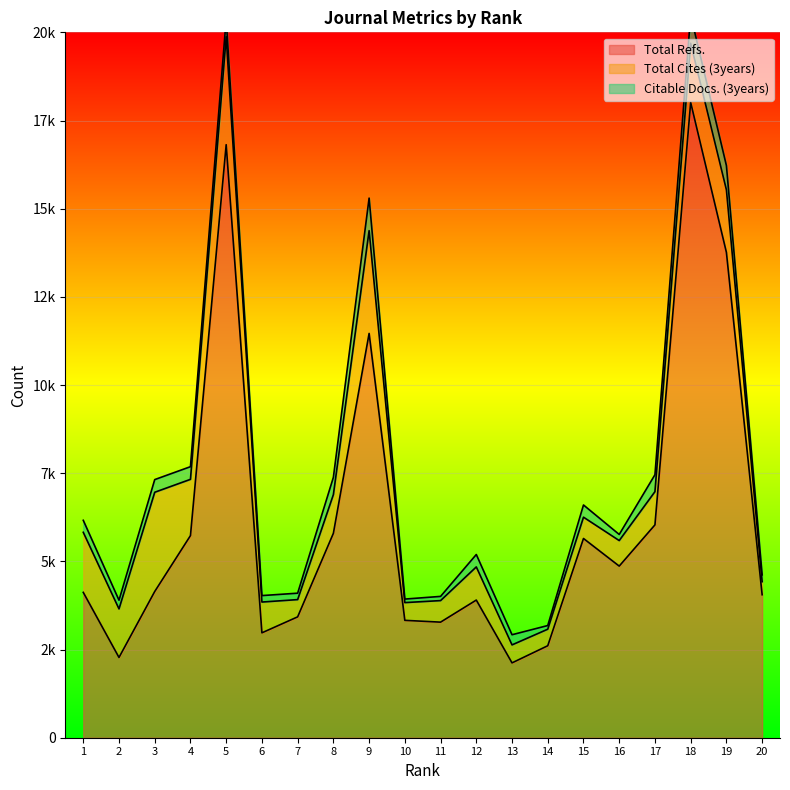

How many lines are shown in the chart?

3